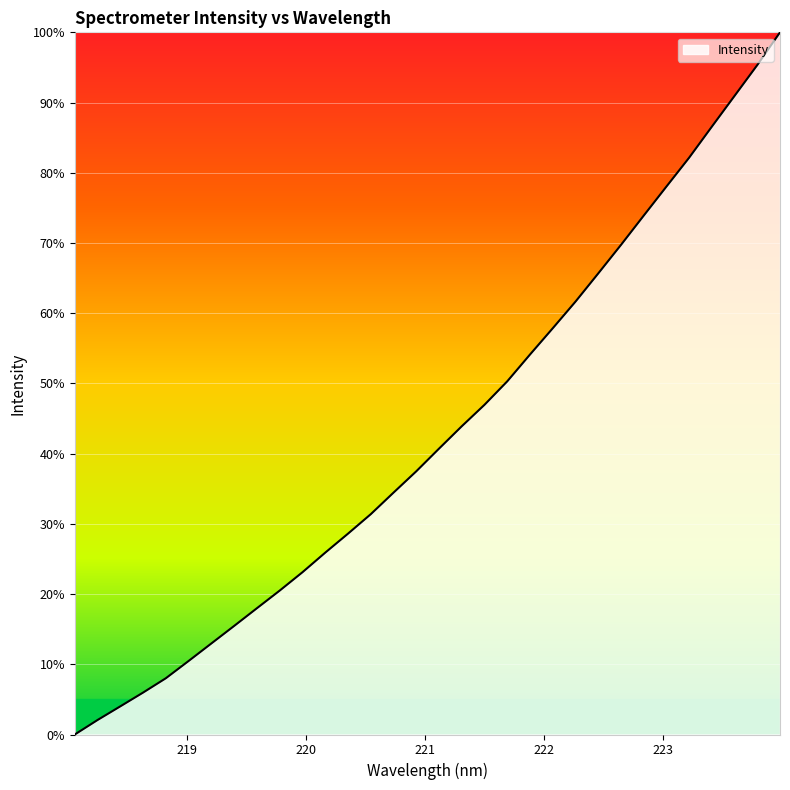

What is the maximum value shown in the chart?

100.0